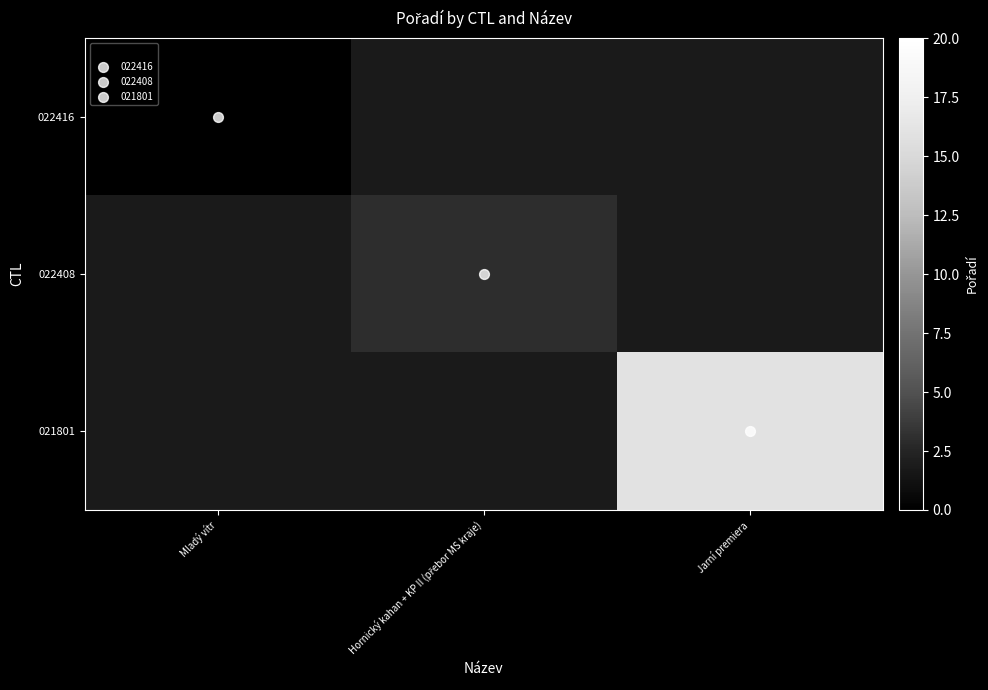

Which category has the lowest value across all series?

Mladý vítr